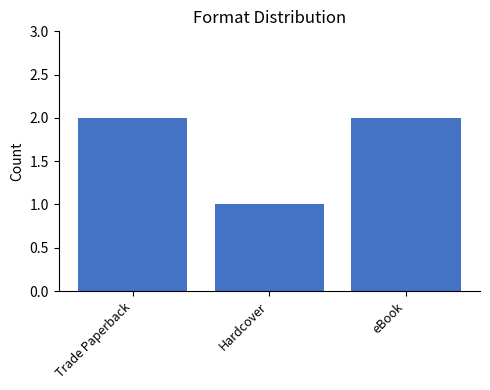

Reading left to right, transcribe all the data shown in this chart.

2	1	2